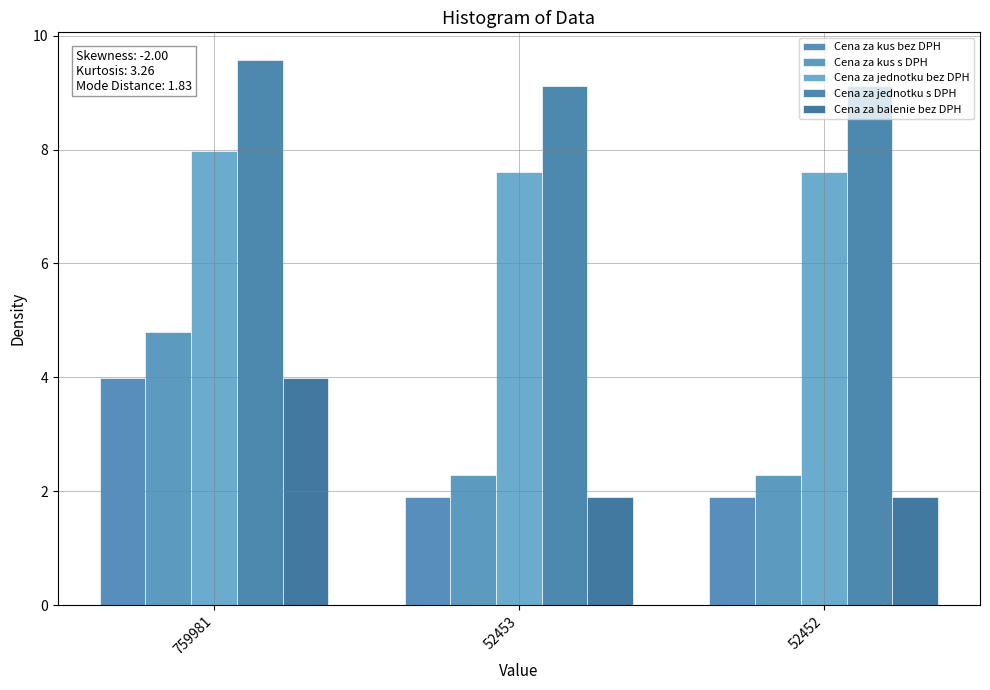

Rank the series at 52452 from highest to lowest value.

Cena za jednotku s DPH, Cena za jednotku bez DPH, Cena za kus s DPH, Cena za kus bez DPH, Cena za balenie bez DPH